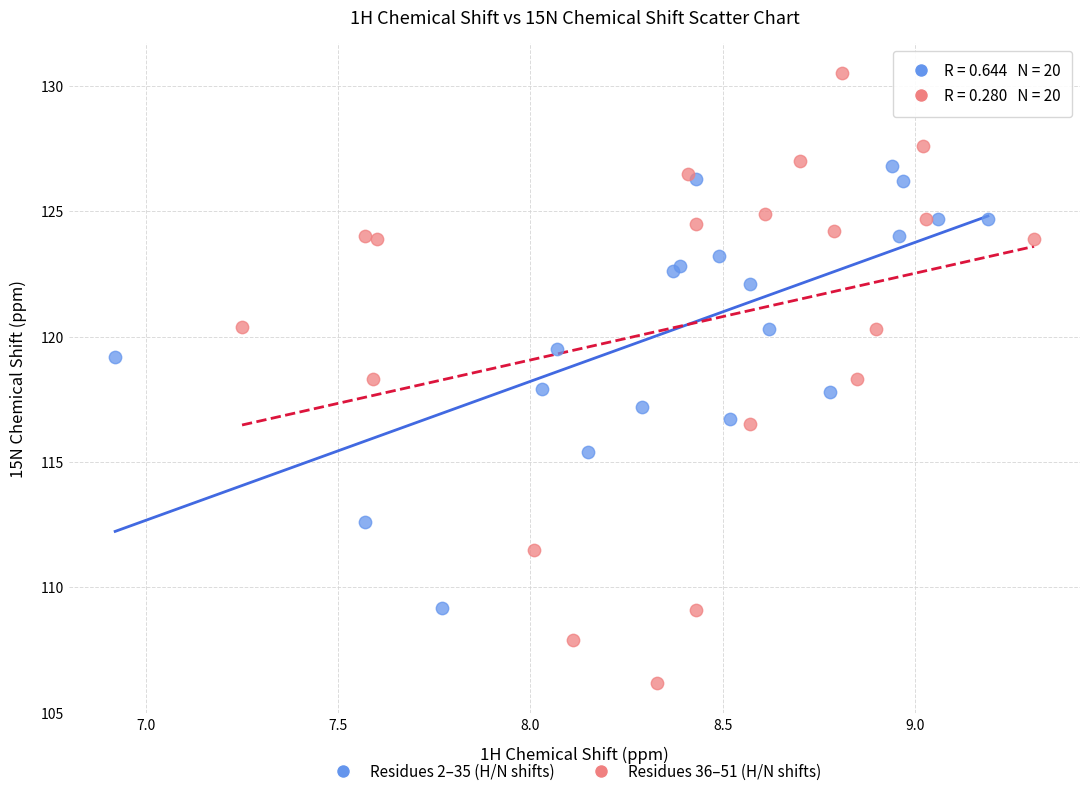

Which series has the largest Y range (max minus min)?

Residues 36–51 (H/N shifts)